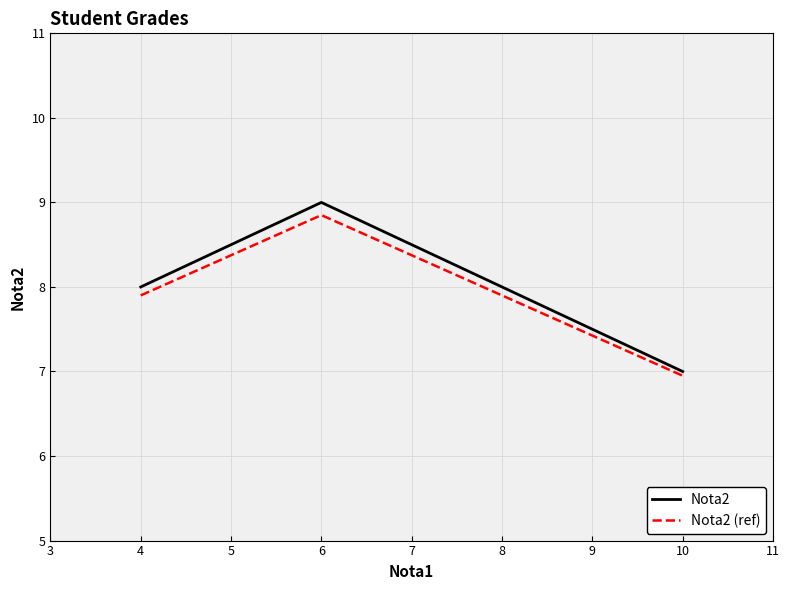

Does the chart have visible grid lines?

Yes